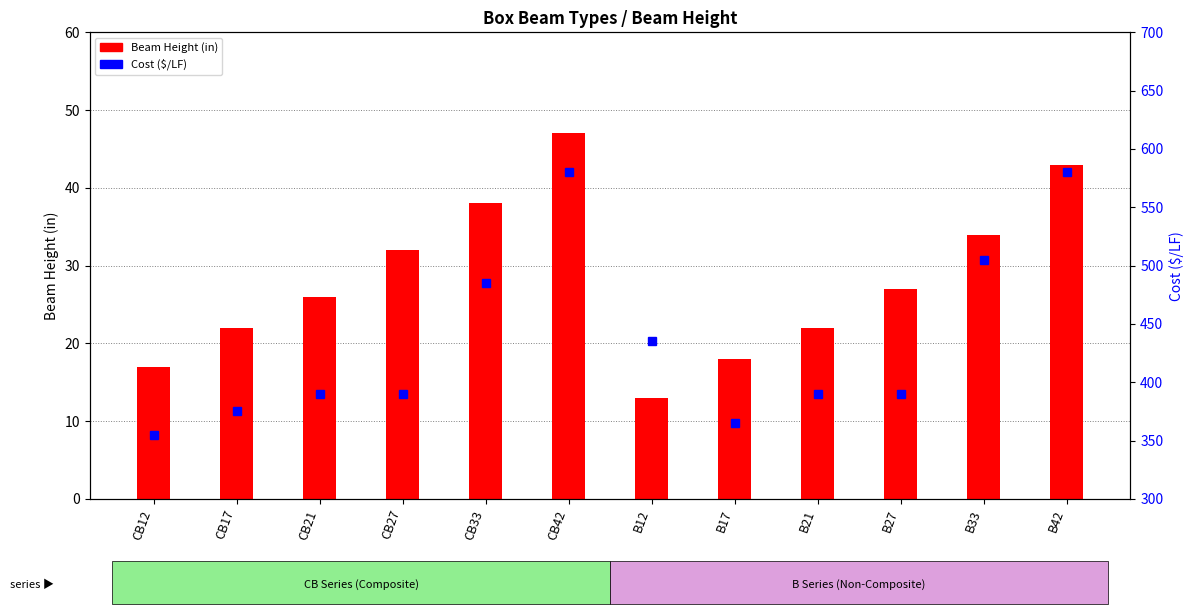

What is the value of the Beam Height (in) bar at the 2nd from the left?

22